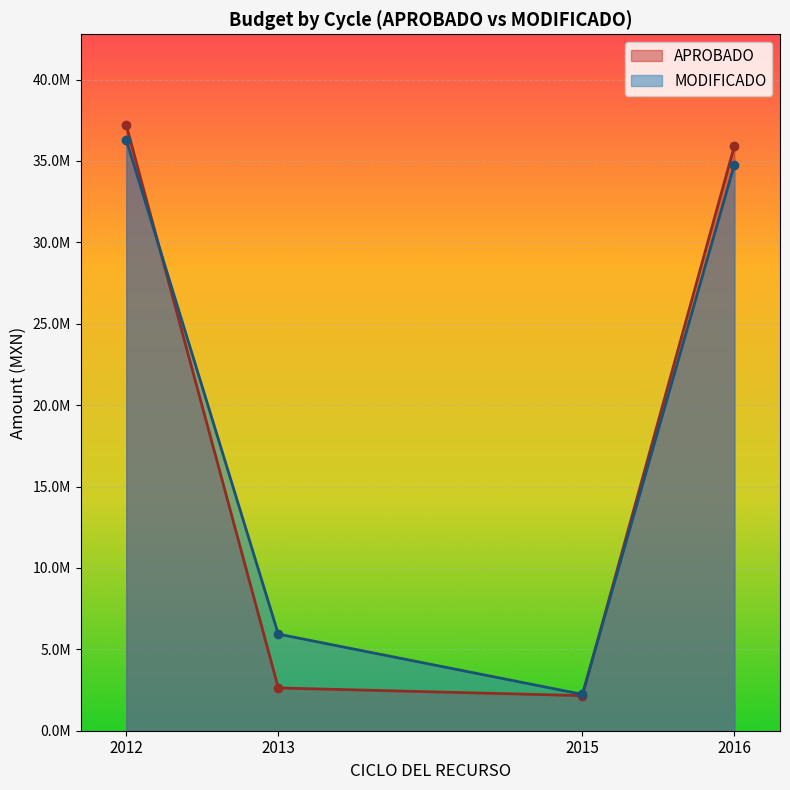

List the labels in order of MODIFICADO value, smallest first.

2015, 2013, 2016, 2012